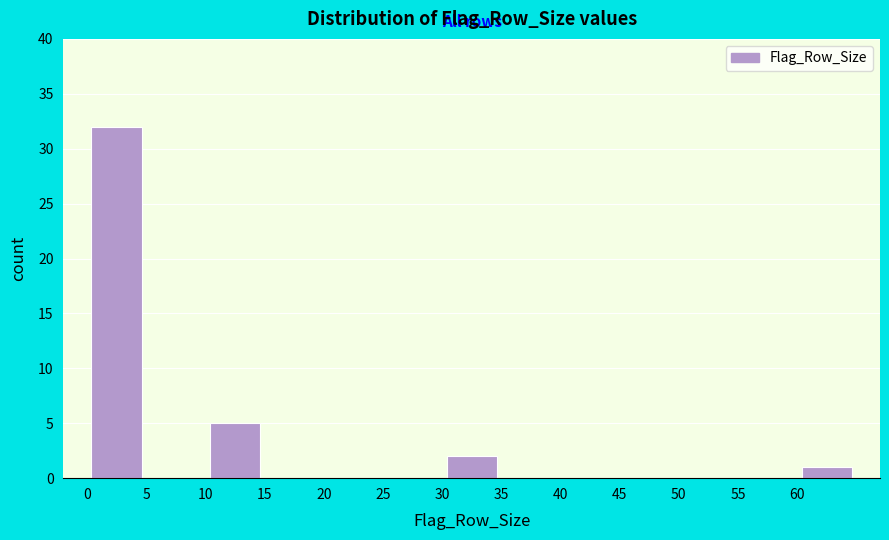

Reading left to right, transcribe this chart: for each bar, give the range it covers on the x-axis and its height. The values are not printed on the chart, so give them approximately, as read against the axis.

0 to 5: 32
5 to 10: 0
10 to 15: 5
15 to 20: 0
20 to 25: 0
25 to 30: 0
30 to 35: 2
35 to 40: 0
40 to 45: 0
45 to 50: 0
50 to 55: 0
55 to 60: 0
60 to 65: 1